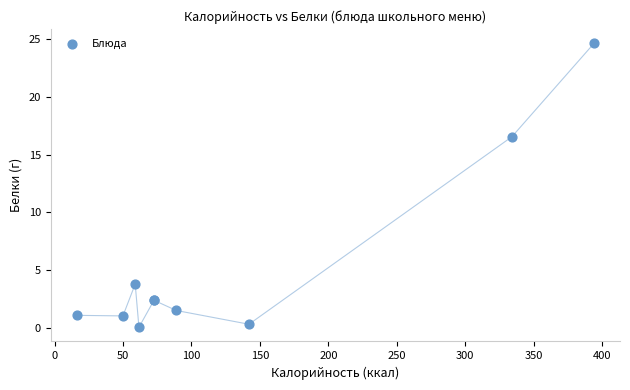

What Y value in the scatter plot is closest to 12?

16.5